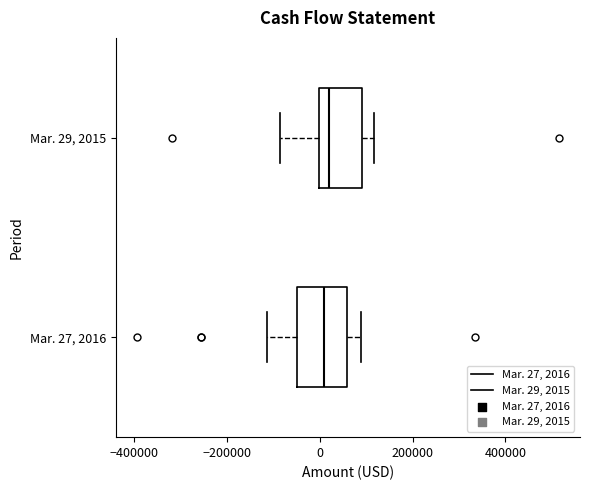

Reading bottom to top, transcribe this box plot: for each box, give where its median line is, the range the box spans, and where its two whiskers end, as read against the x-axis. The values are not printed on the chart, so give them approximately, as read against the axis.

Mar. 27, 2016: median 0, box -40000 to 60000, whiskers -120000 to 80000
Mar. 29, 2015: median 20000, box 0 to 100000, whiskers -80000 to 120000